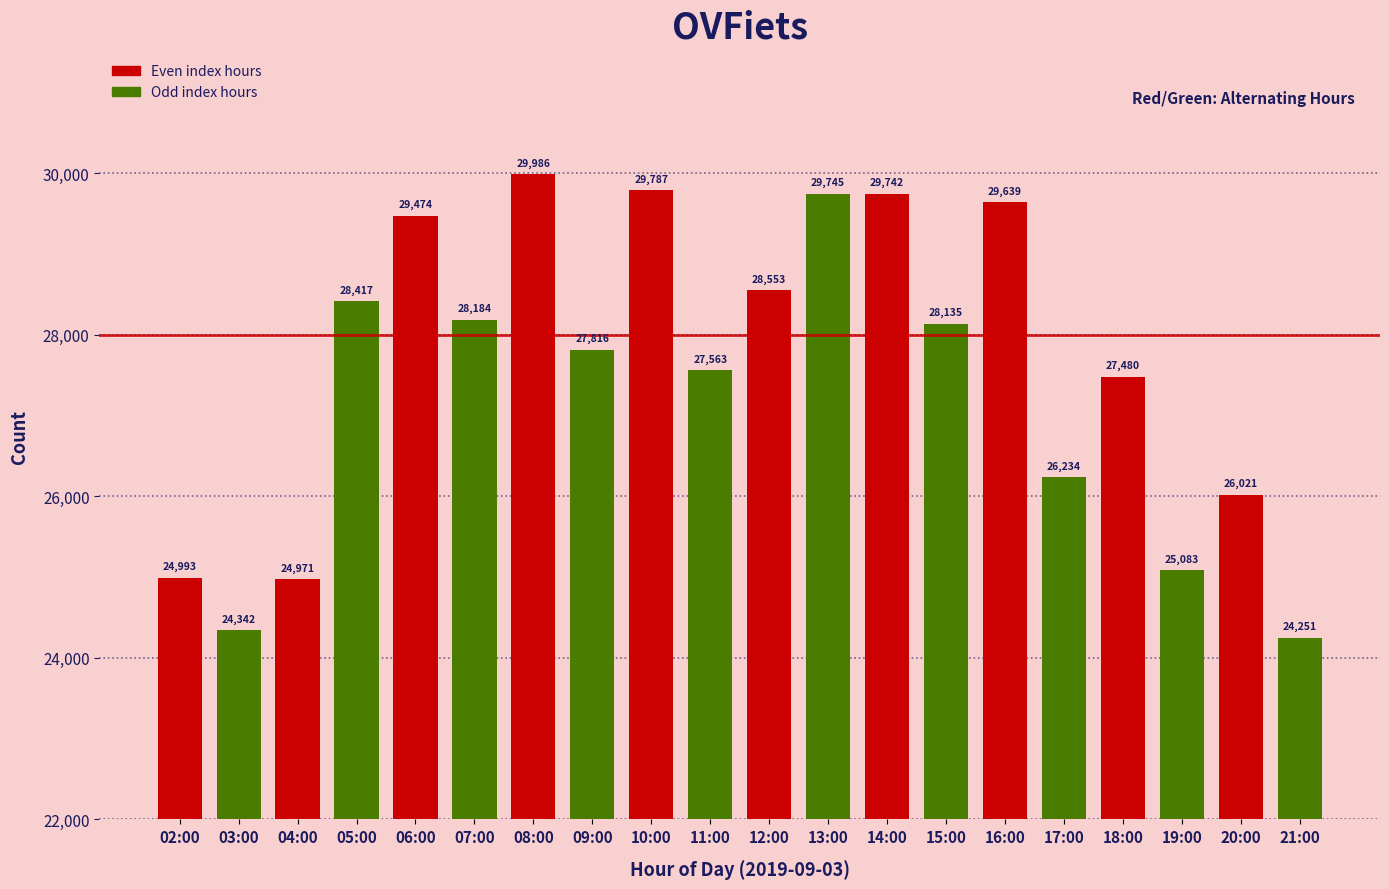

What is the difference between the maximum and minimum values?

5735